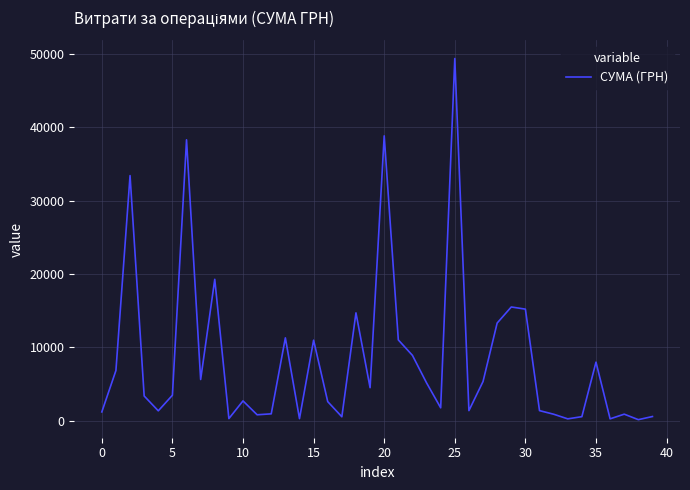

What is the sum of all values?

340446.9